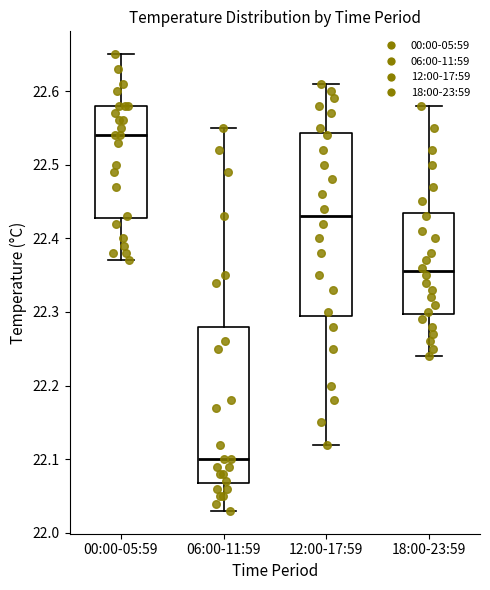

Which box has the lowest median line?

06:00-11:59